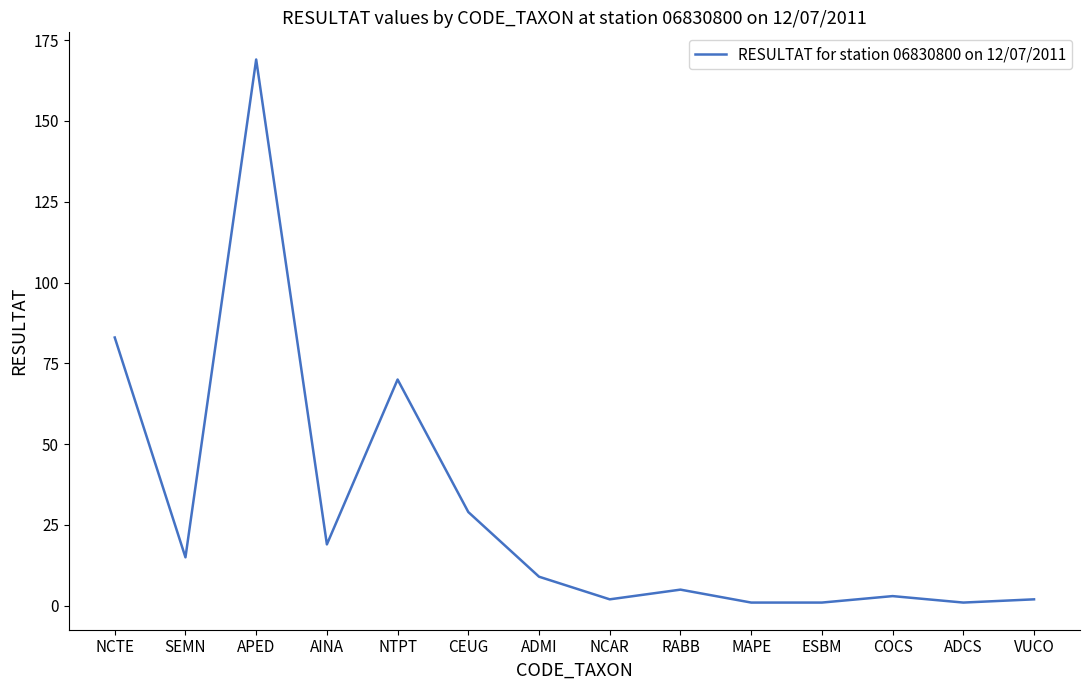

At which category does the chart reach its peak across all series?

APED